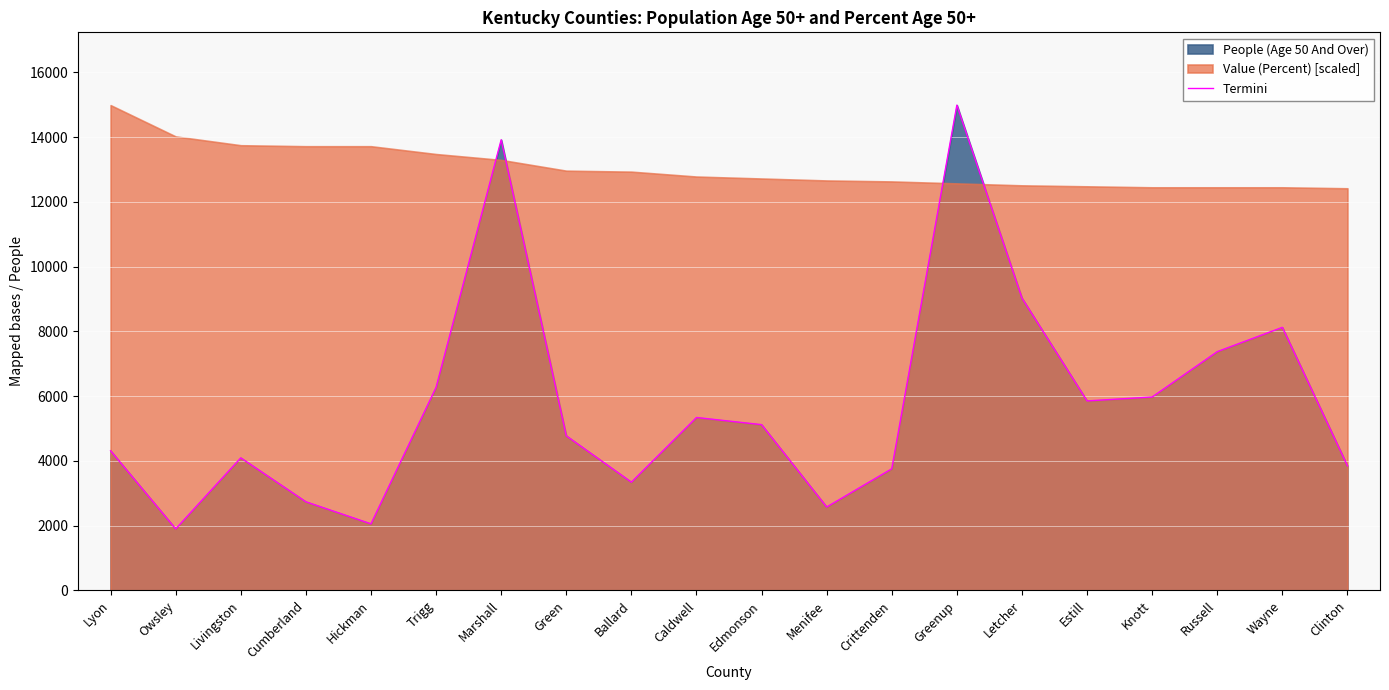

What position from the left is Lyon?

1